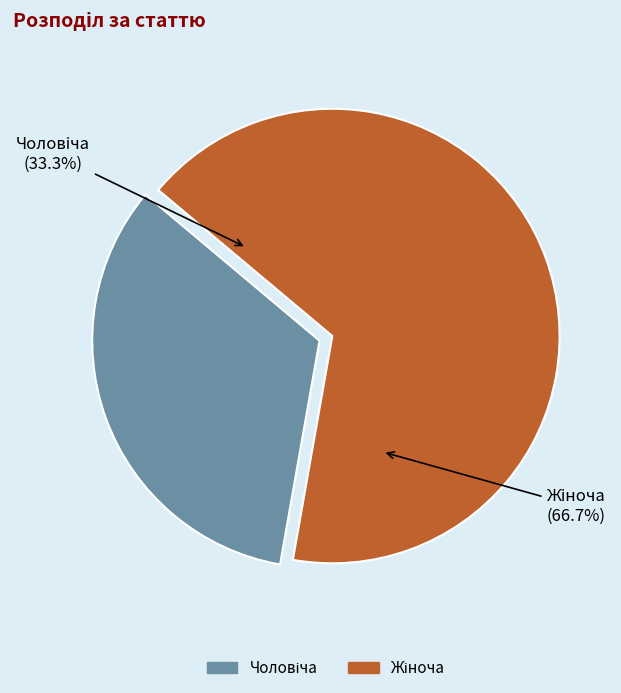

What is the change in value from Чоловіча to Жіноча?

+1